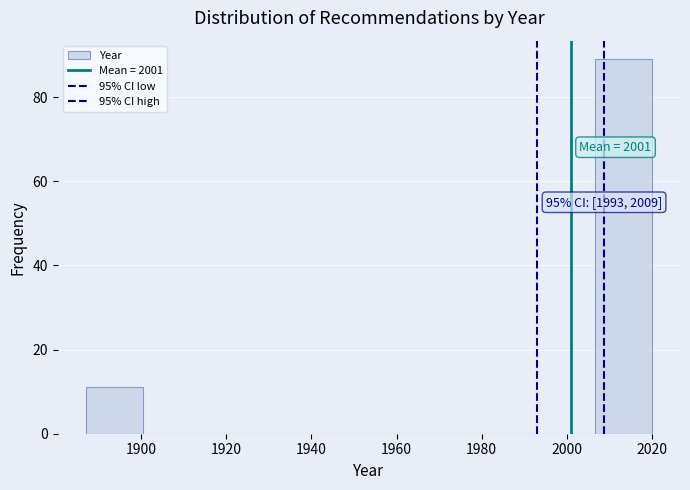

Over which range of the x-axis is the bar tallest?

2006 to 2020